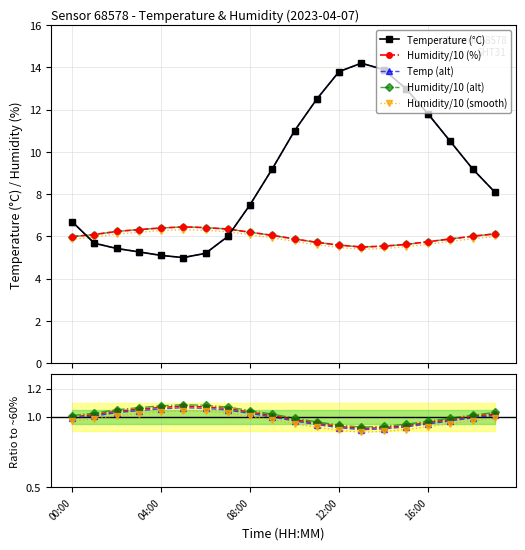

What is the difference between the maximum and minimum values in the hum_smooth series?

1.0